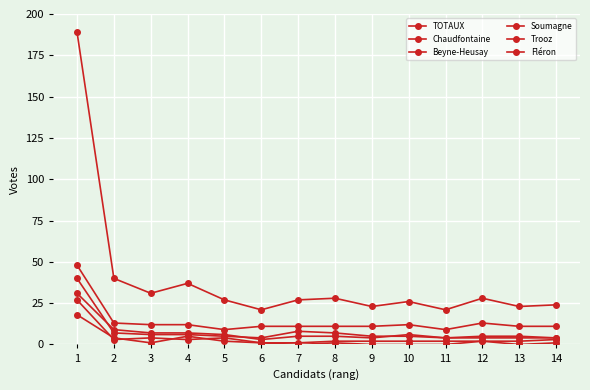

Is the value of Chaudfontaine at 2 greater than the value of Soumagne at 4?

Yes